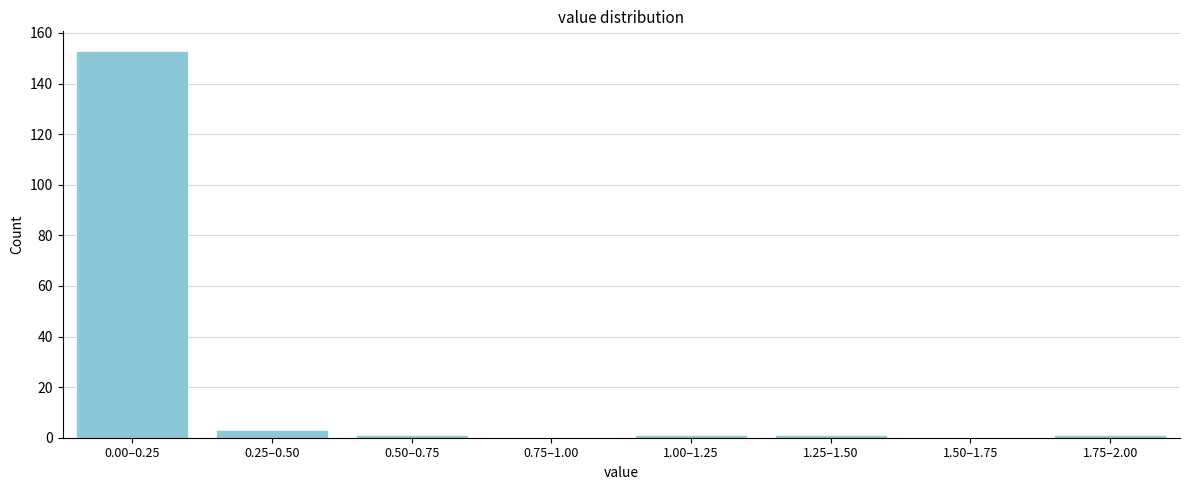

Reading right to left, what are all the values shown in this chart?

1.75–2.00=1	1.50–1.75=0	1.25–1.50=1	1.00–1.25=1	0.75–1.00=0	0.50–0.75=1	0.25–0.50=3	0.00–0.25=153